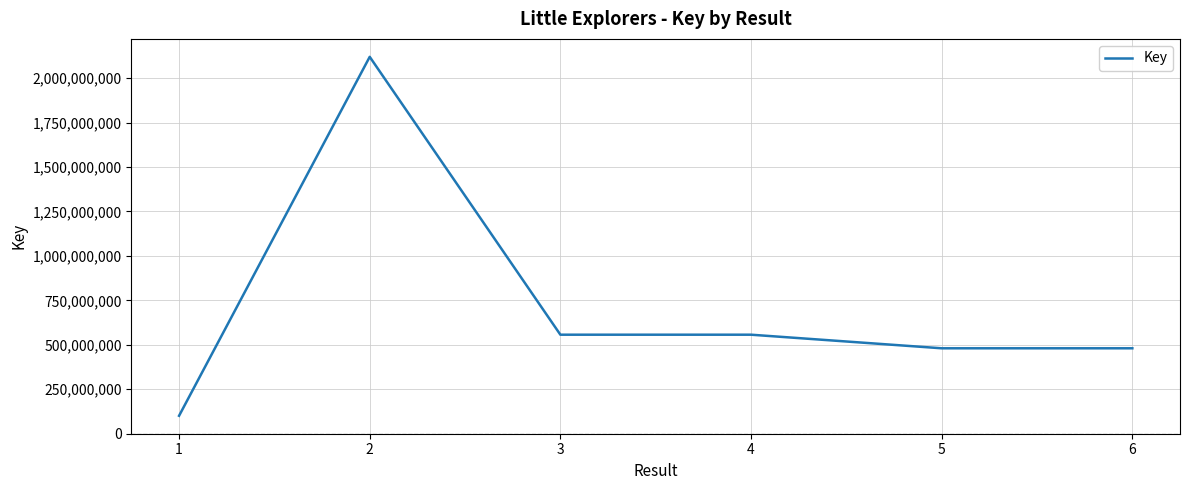

Is it true that the value at 1 is 100768335?

True